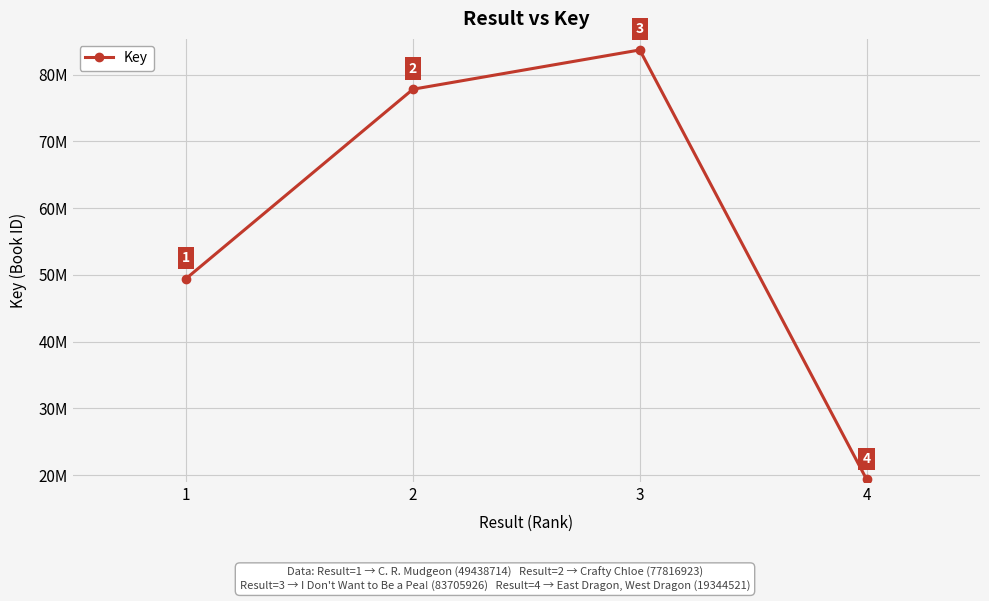

At which category does the chart reach its minimum across all series?

4